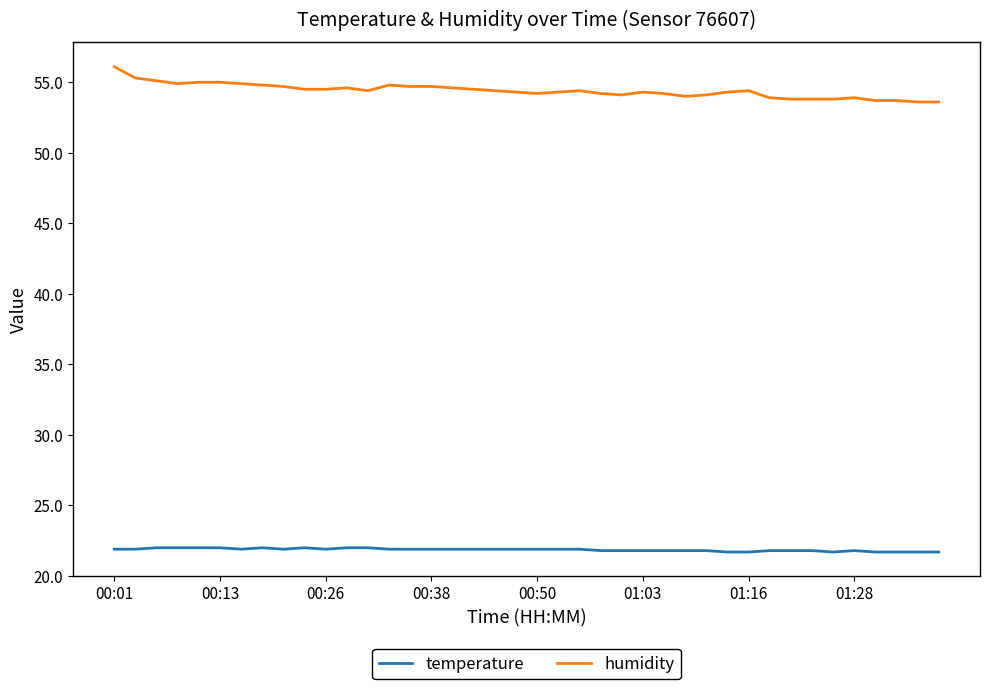

Rank the series by their maximum value, from lowest to highest.

temperature, humidity